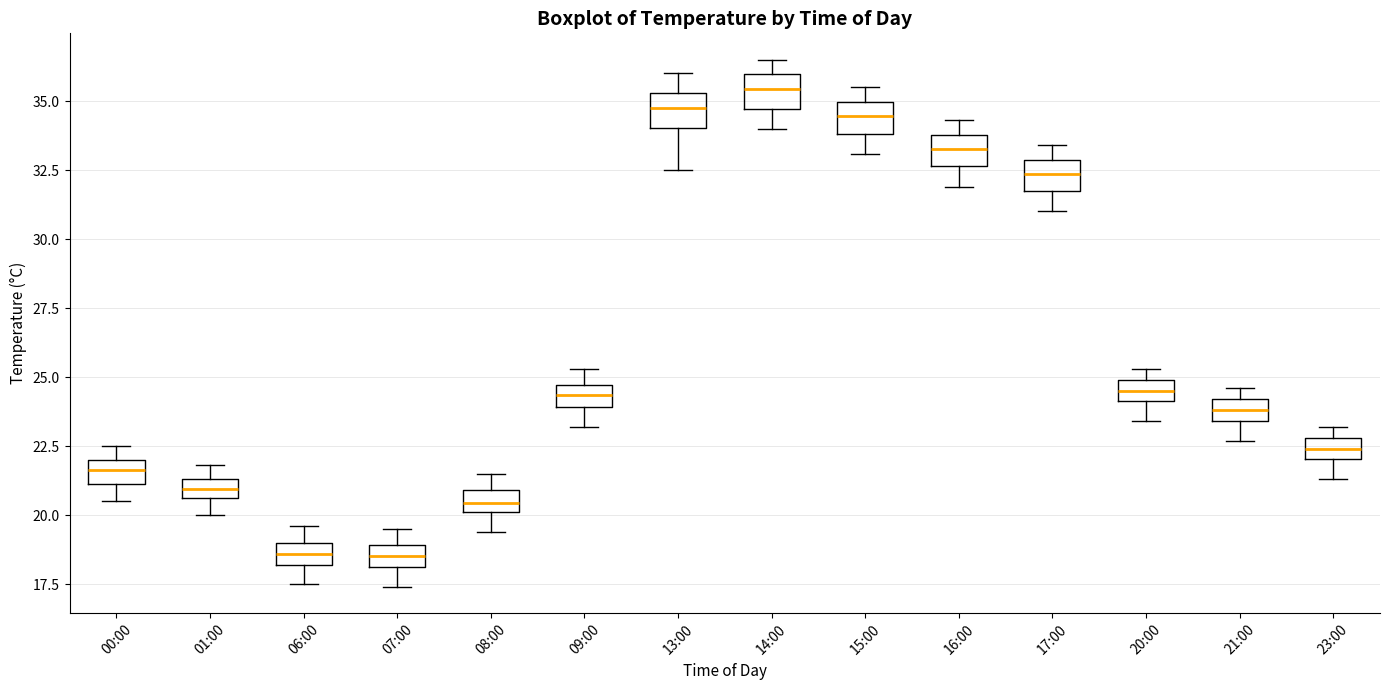

Where is the upper edge of the box for 09:00 on the y-axis? The values are not printed on the chart, so give them approximately, as read against the axis.

24.5